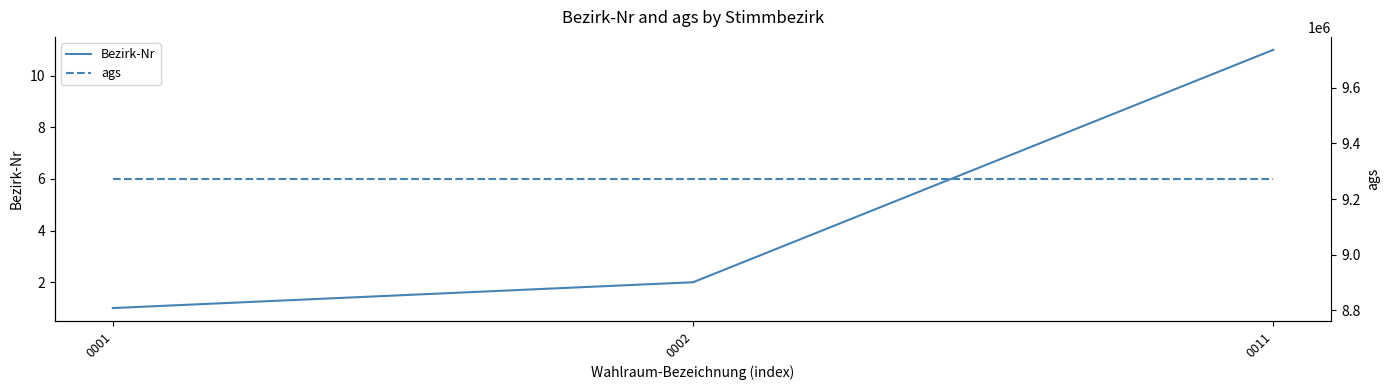

What is the difference between the Bezirk-Nr values at 0011 and 0002?

9